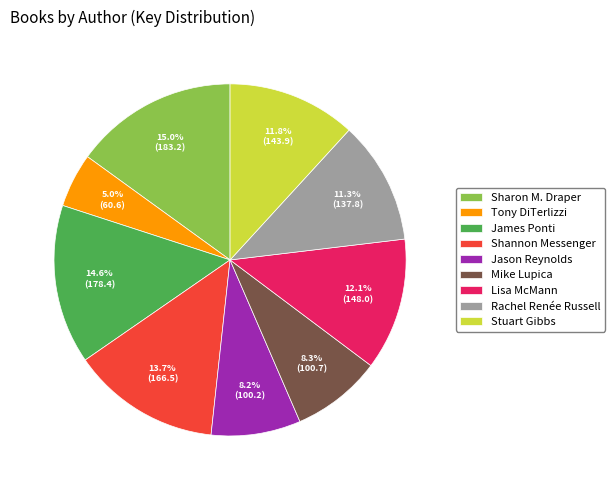

Combined, do Mike Lupica and Tony DiTerlizzi account for over 50%?

No